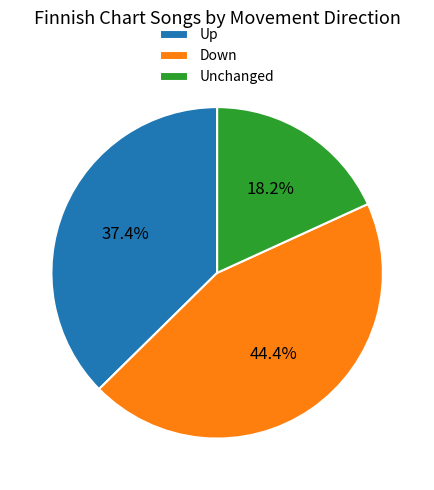

Is there a majority slice in this chart?

No